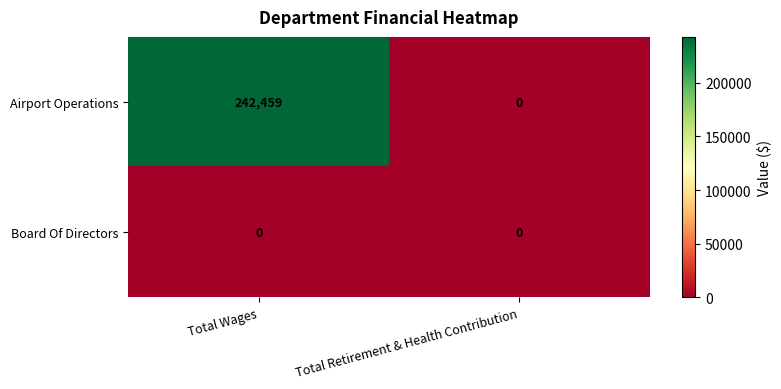

Which series changed the most between Total Wages and Total Retirement & Health Contribution?

Airport Operations